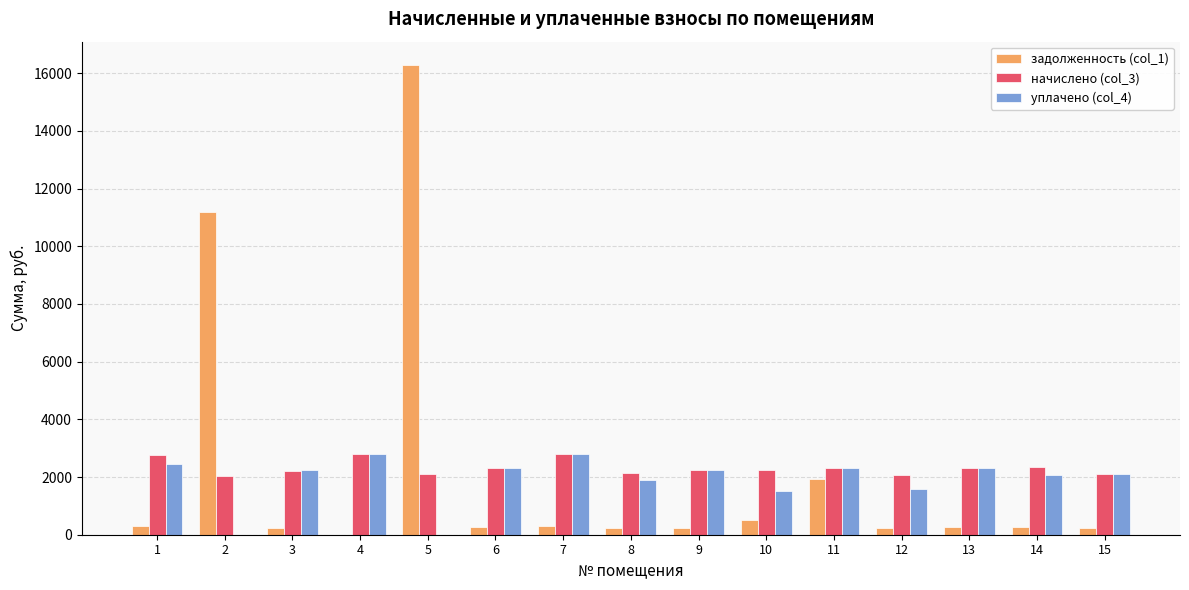

At which category is the sum across all series the highest?

5